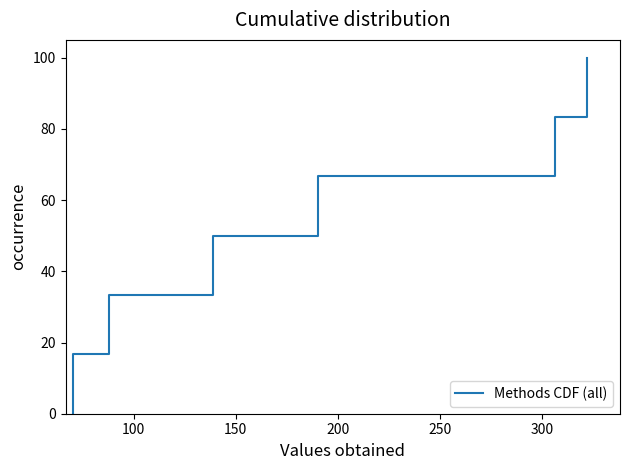

True or false: the data has more than 2 interior local peaks.

False